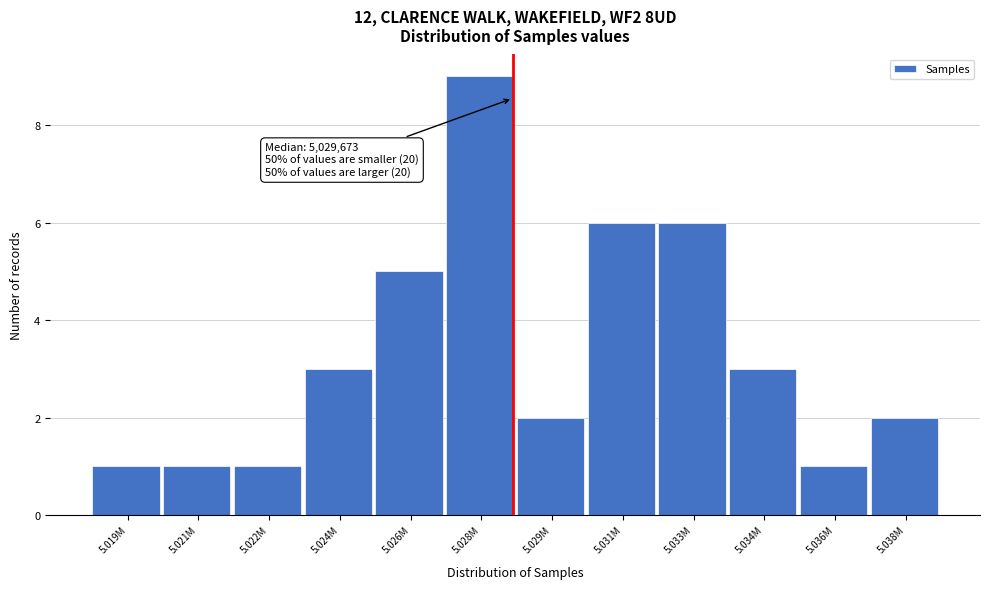

Reading right to left, extract all data points from this chart.

2	1	3	6	6	2	9	5	3	1	1	1